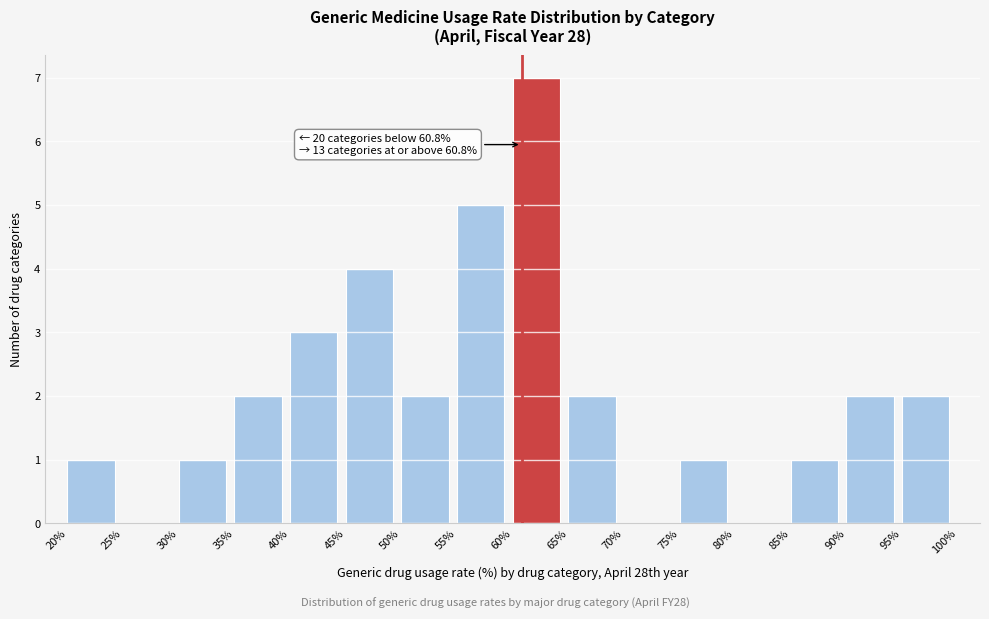

Over which range of the x-axis is the bar tallest?

60% to 65%